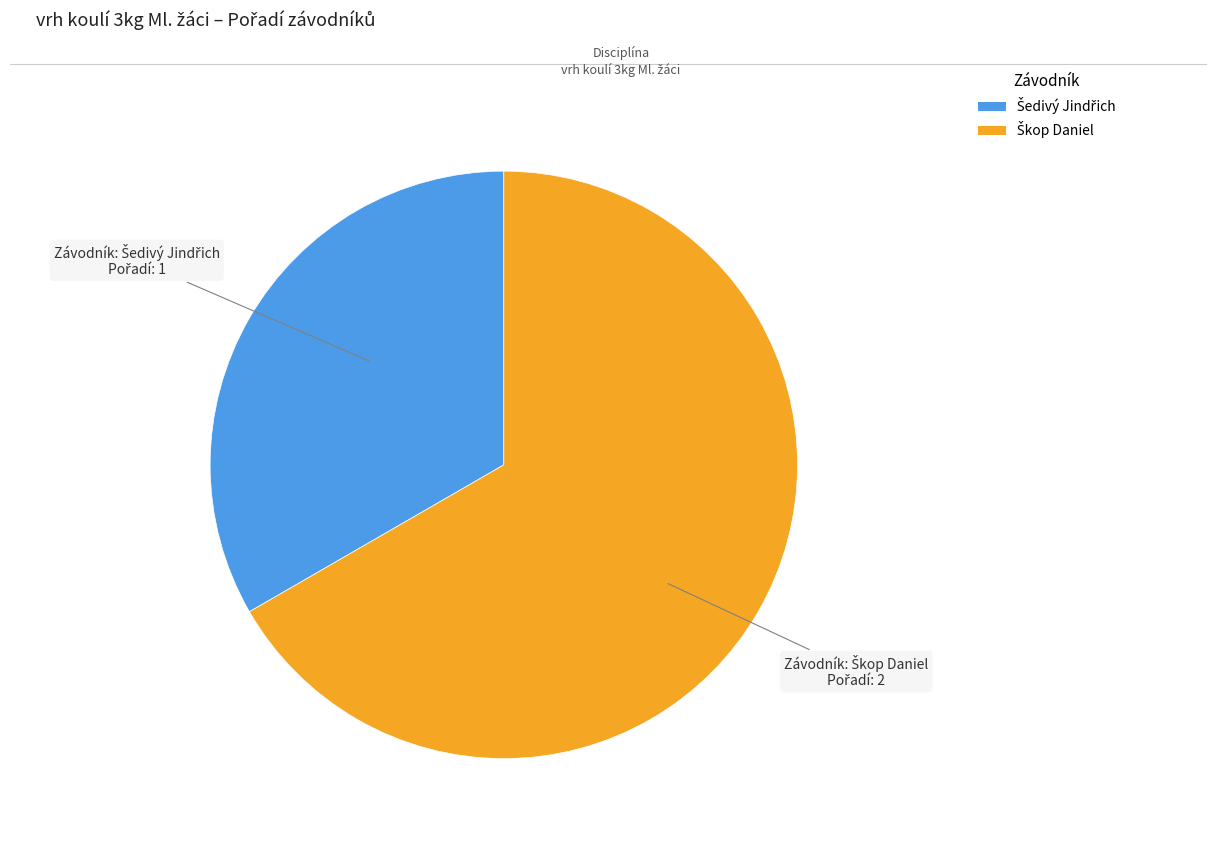

Count the number of slices in the pie.

2